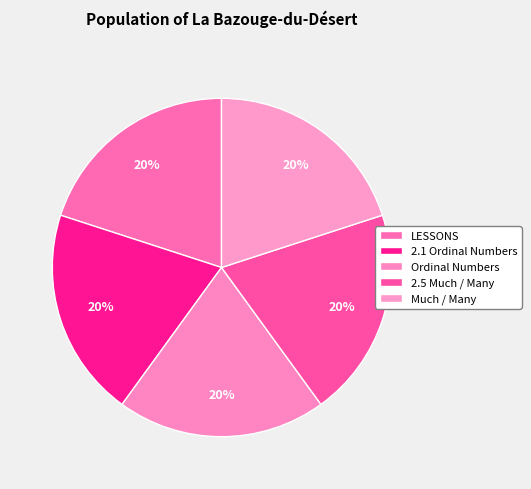

Which category has the smallest portion of the pie?

2.1 Ordinal Numbers